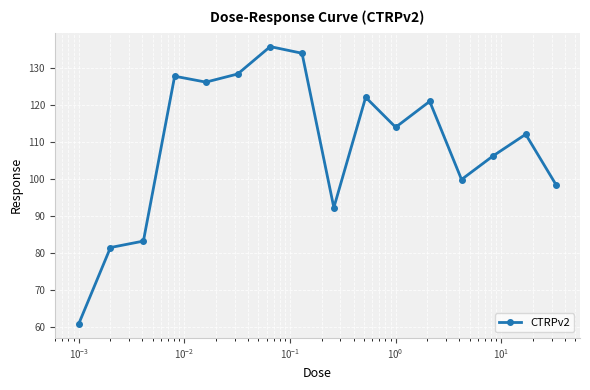

What is the difference between the maximum and minimum values?

75.0